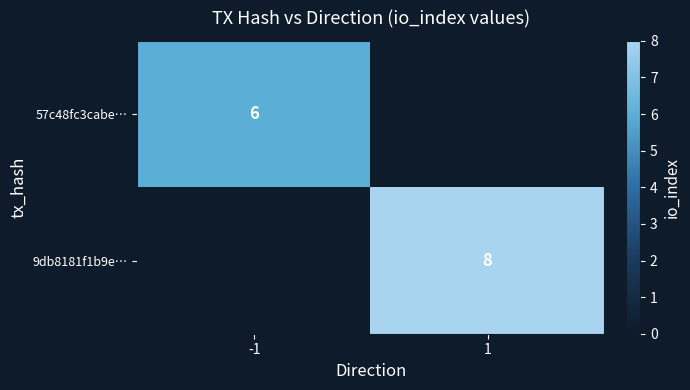

The 9db8181f1b9e… series shows 8 at 1. True or false?

True